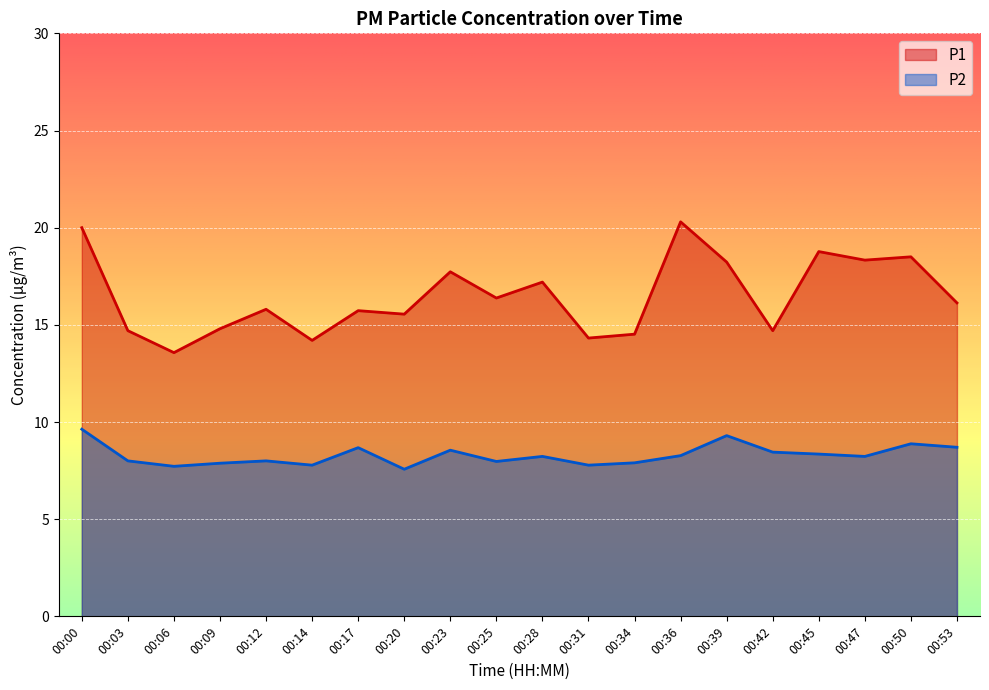

Between 00:00 and 00:17, which series saw the biggest shift?

P1